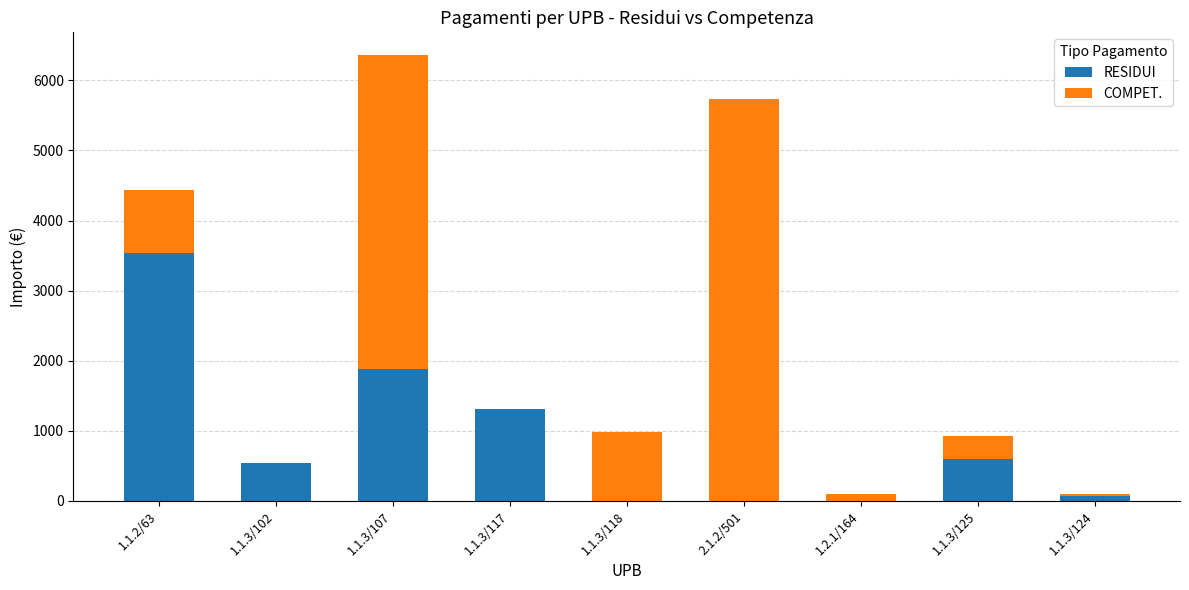

The RESIDUI series shows -1071.1 at 1.1.3/118. True or false?

False